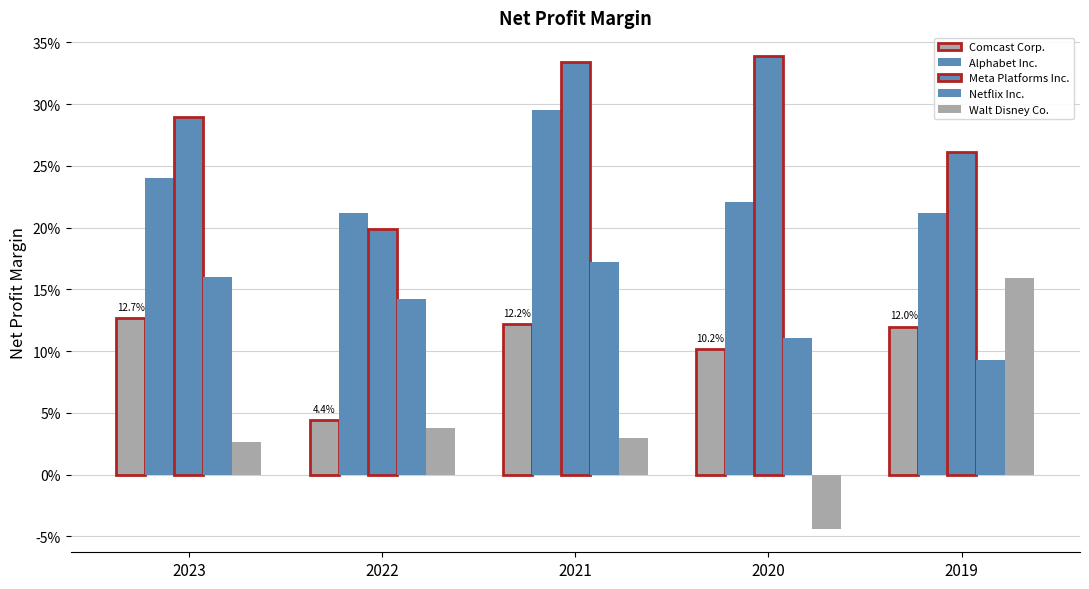

Does the chart contain any negative values?

Yes